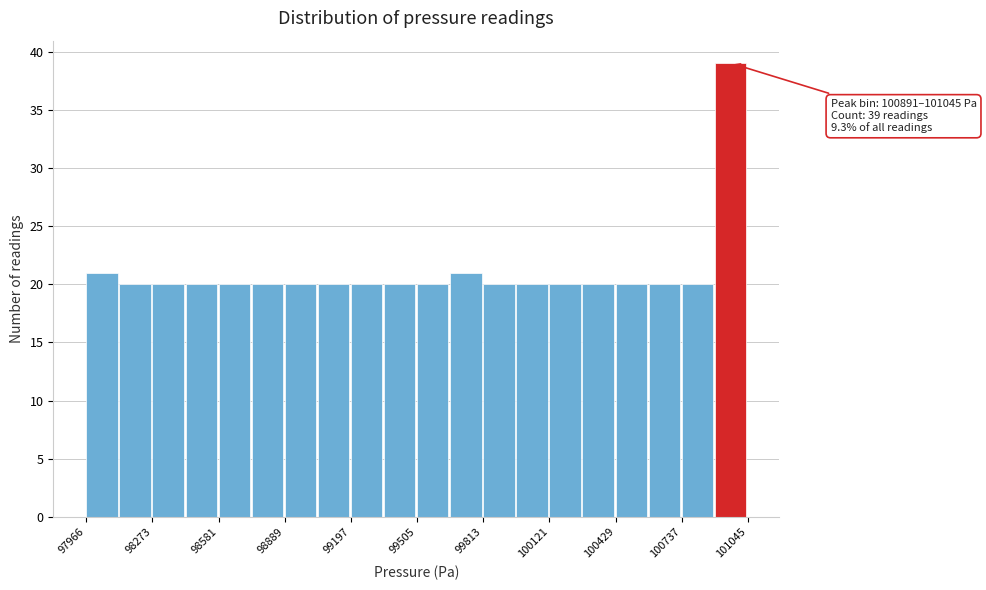

Read against the x-axis, roughly where is the centre of the tallest bar?

100950